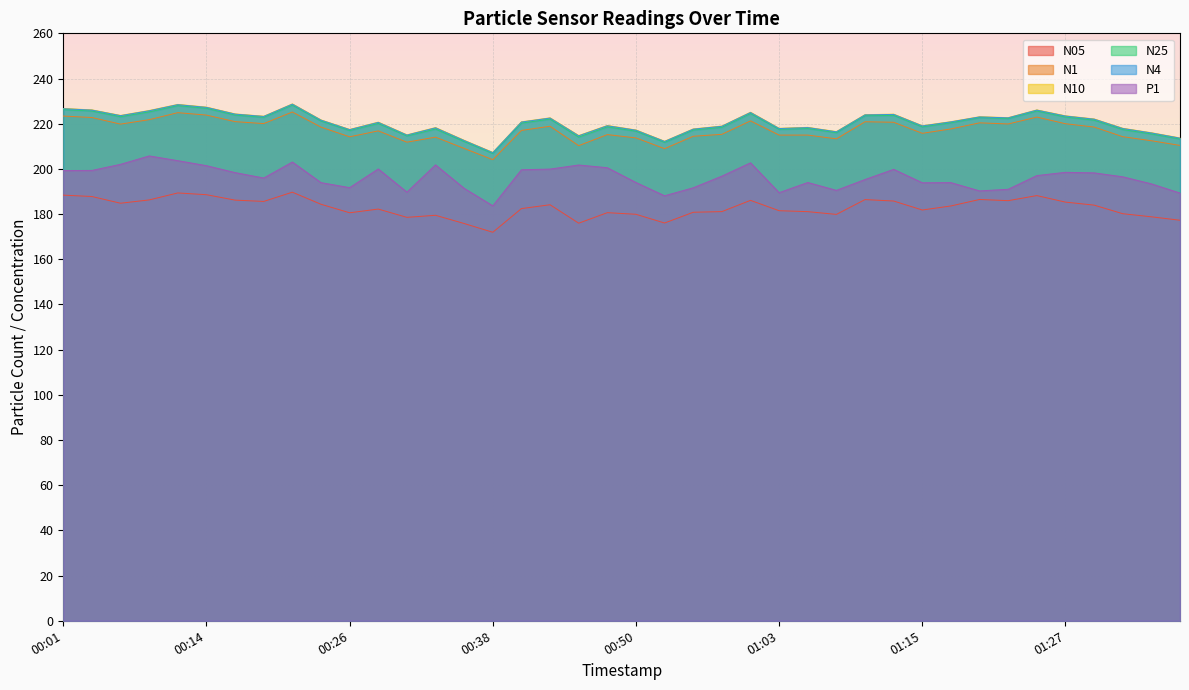

What is the label of the 35th point from the left?

01:25